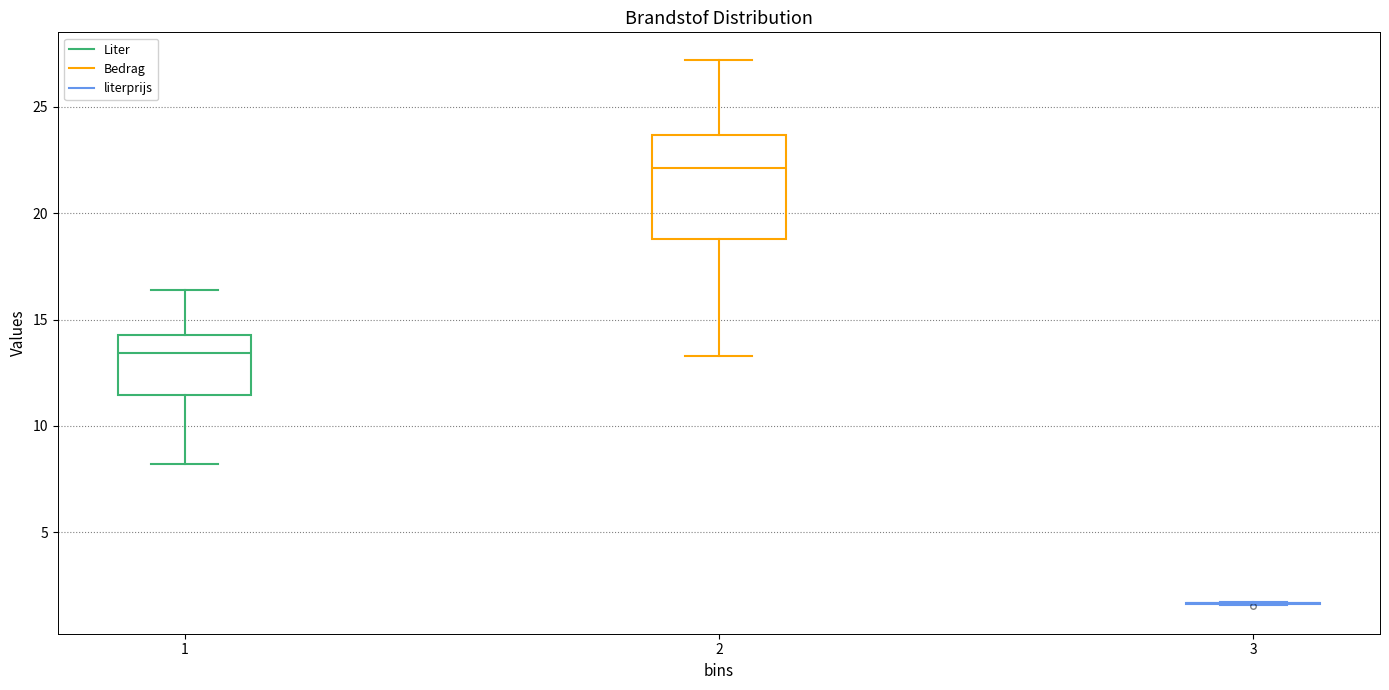

Comparing the boxes themselves (not the whiskers), which one is the tallest?

2